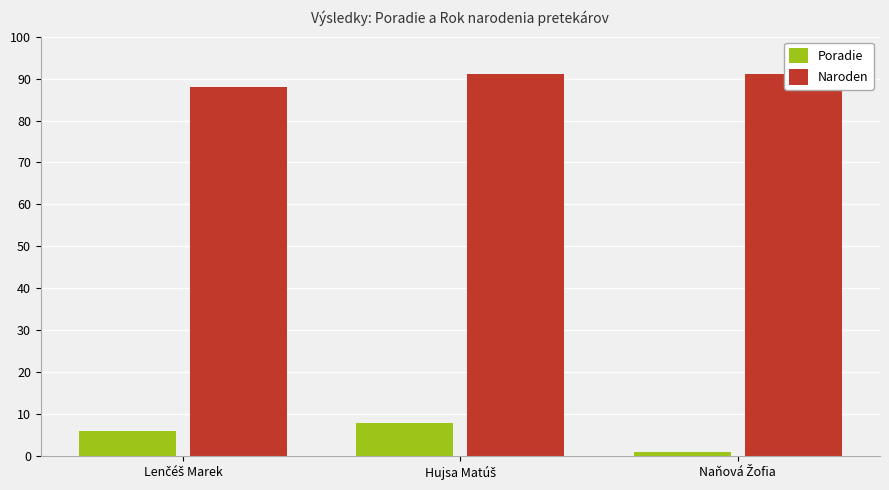

Which series has the largest total across all categories?

Naroden